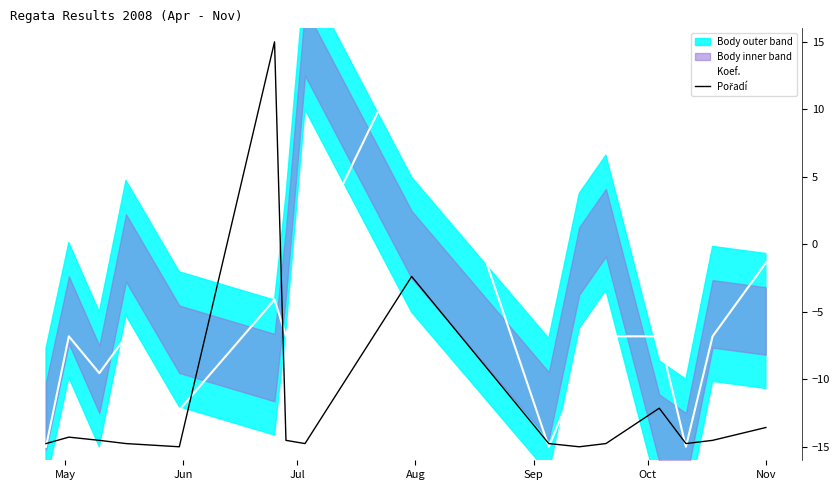

Does the chart have visible grid lines?

No